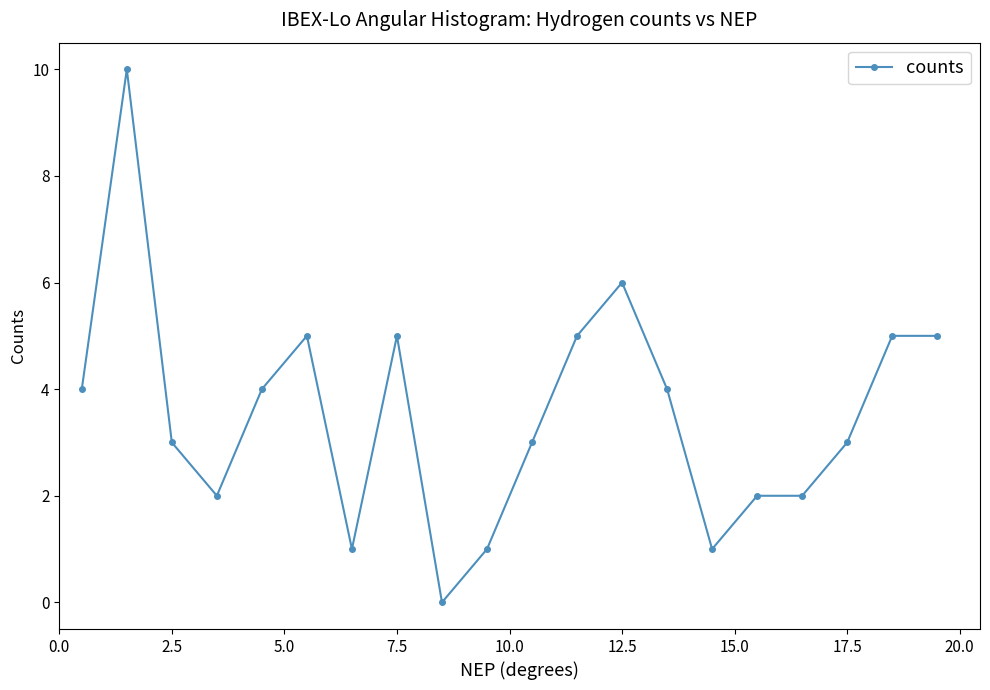

What is the value of the 7th point from the left?

1